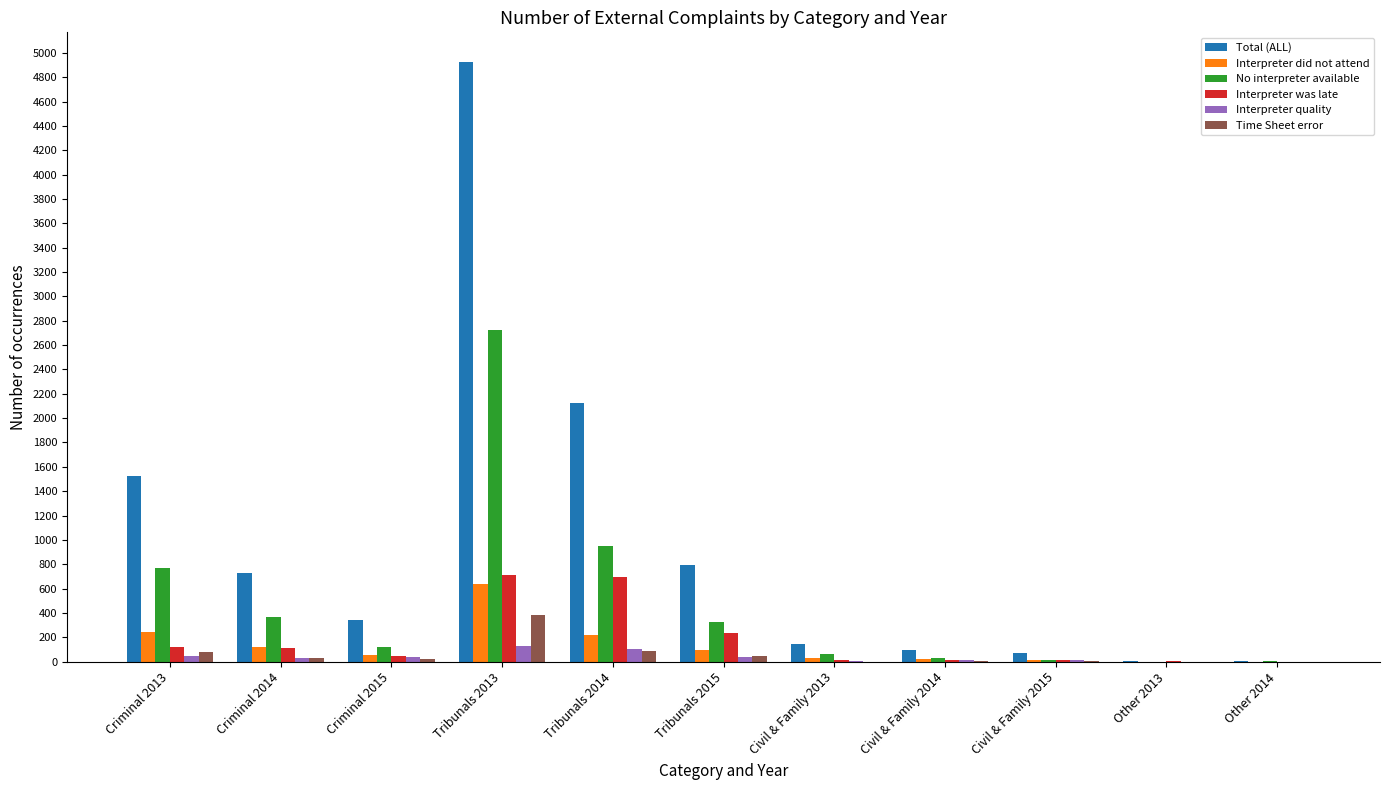

Which label corresponds to the largest value in the chart?

Tribunals 2013